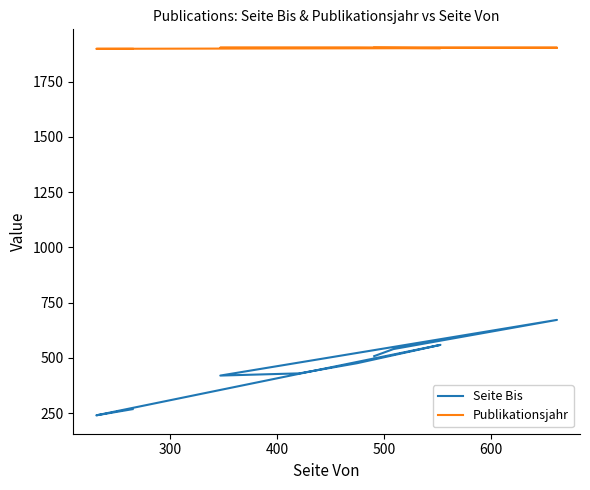

List the series in order of their overall mean, lowest first.

Seite Bis, Publikationsjahr